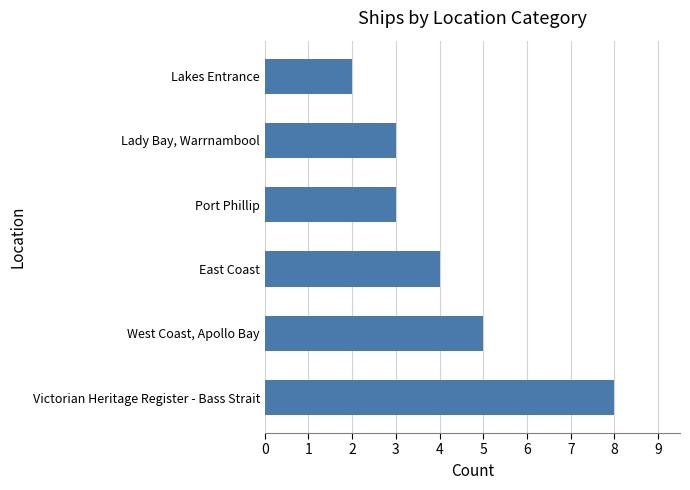

What is the greatest value displayed?

8